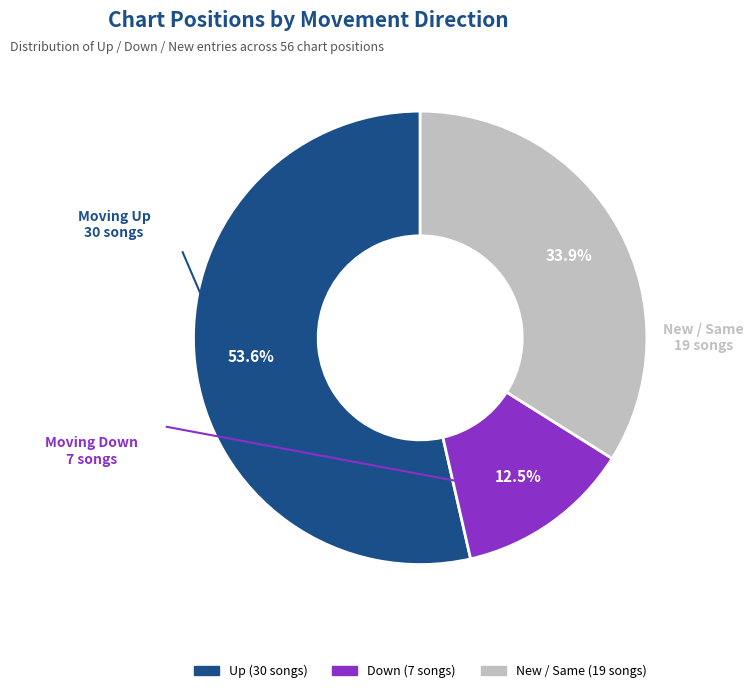

Is there a majority slice in this chart?

Yes